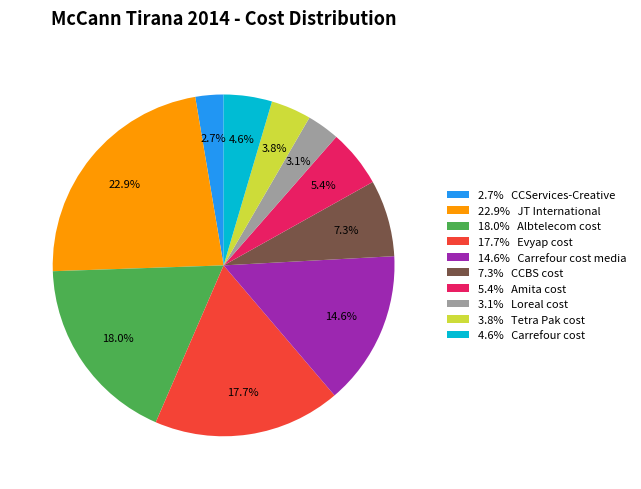

What portion of the pie excludes 2.7% CCServices-Creative?

97.3%